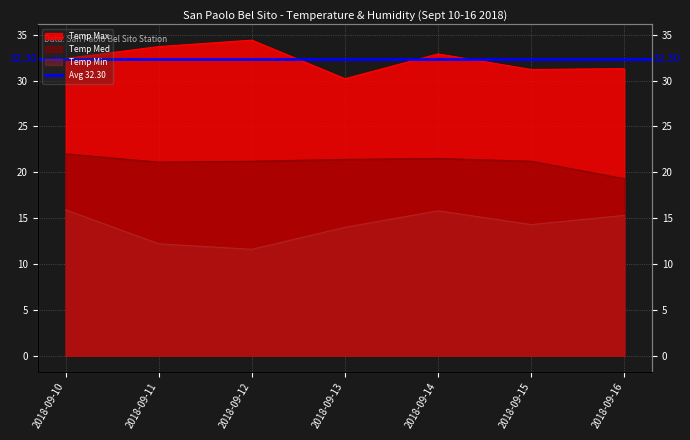

Is it true that Temp Min equals 7.1 at 2018-09-15?

False